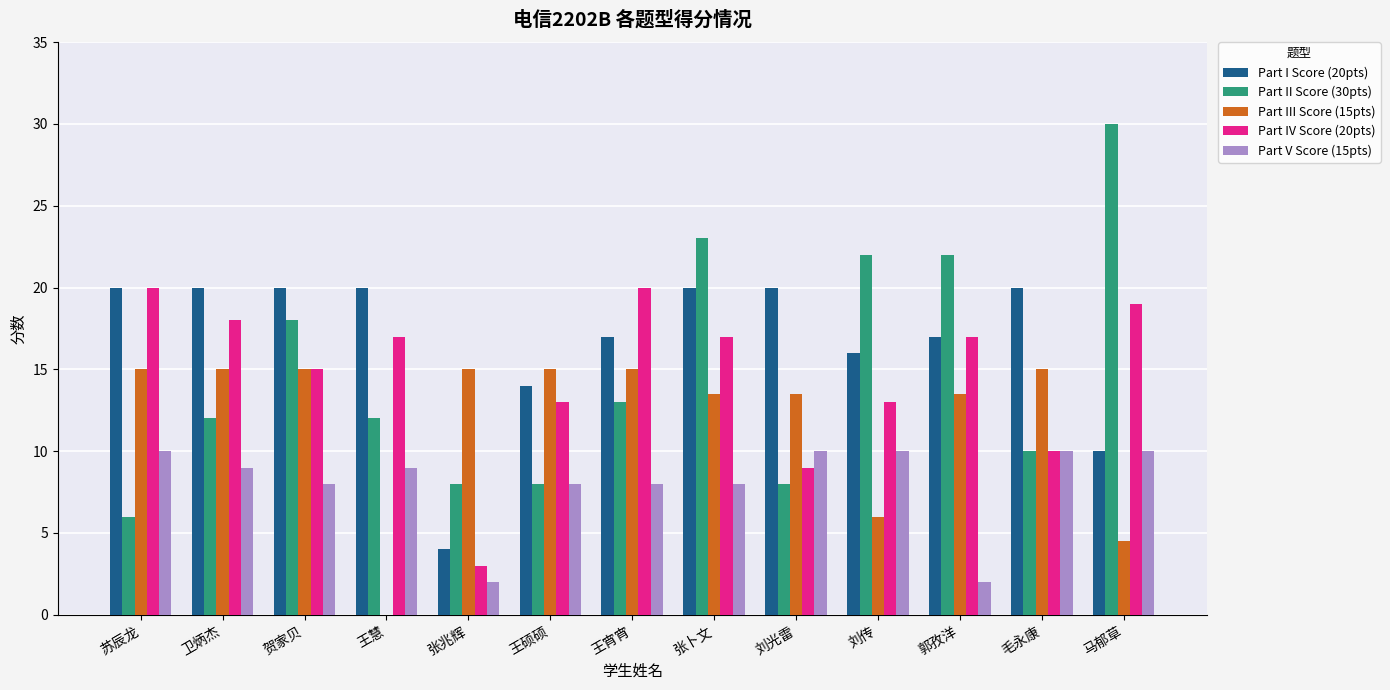

What are all the series names shown in the legend?

Part I Score (20pts), Part II Score (30pts), Part III Score (15pts), Part IV Score (20pts), Part V Score (15pts)